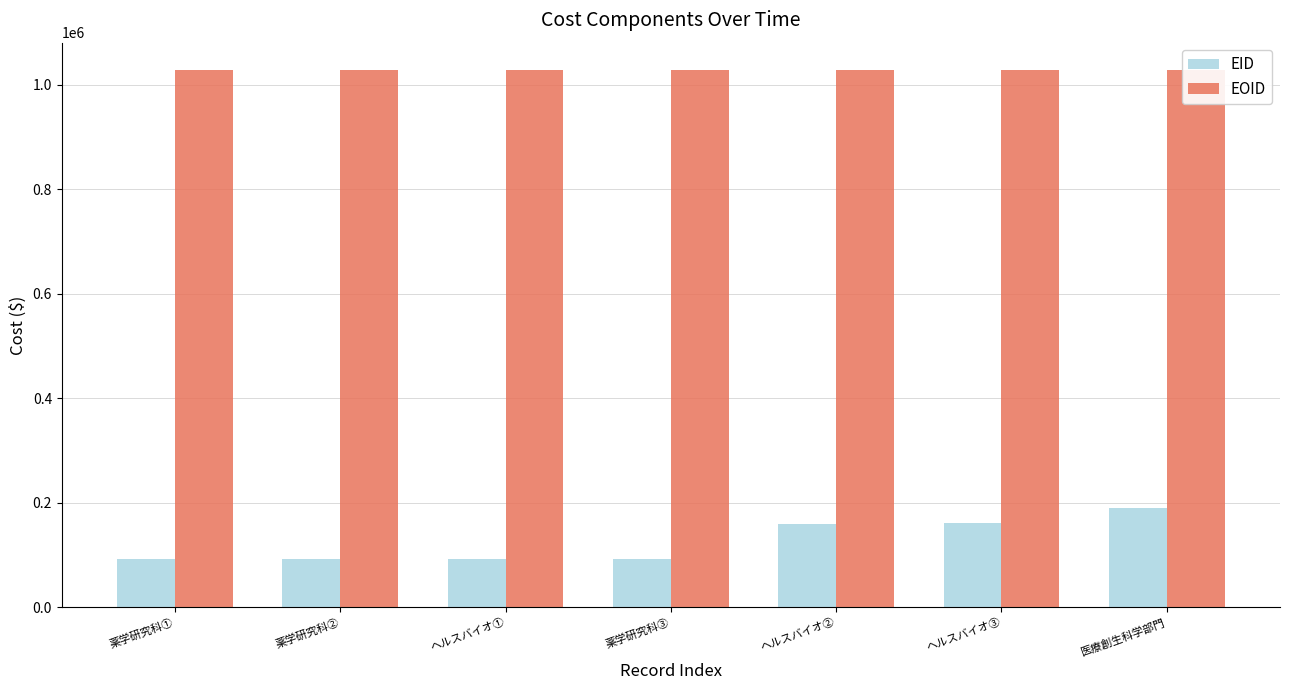

The EOID series shows 326171 at ヘルスバイオ①. True or false?

False